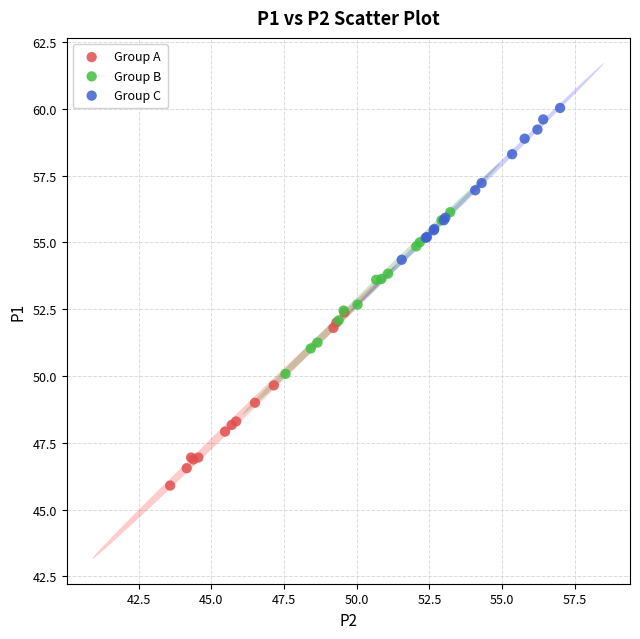

Which series reaches the maximum Y coordinate?

Group C